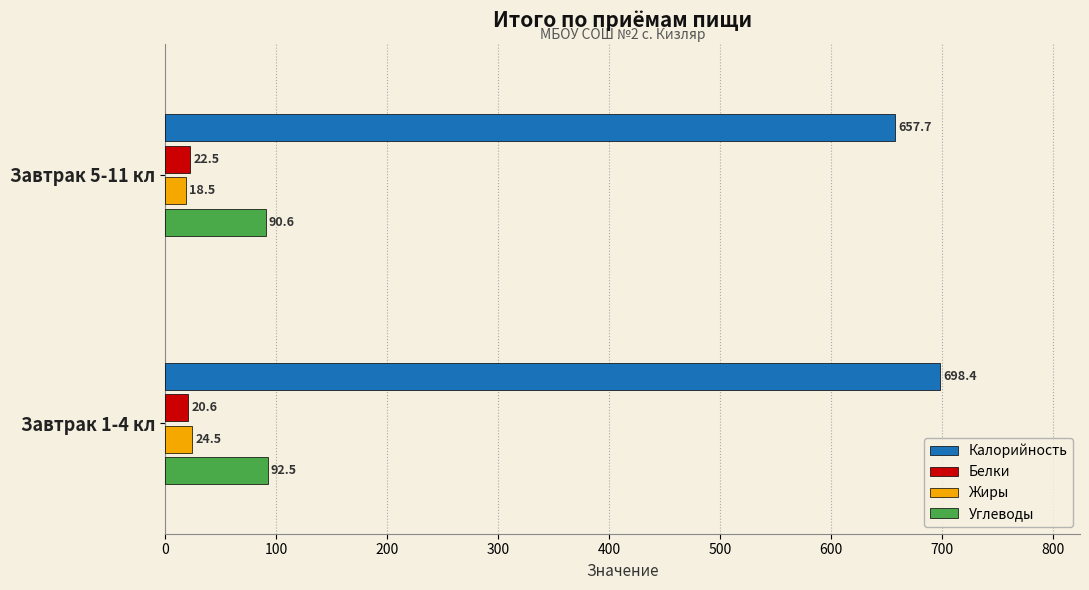

Where is Жиры nearest to the value 21?

Завтрак 5-11 кл